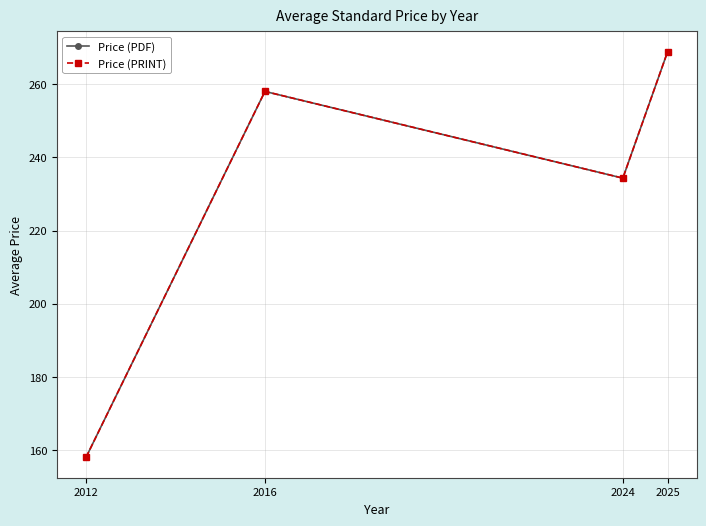

Rank the series at 2012 from highest to lowest value.

Price (PDF), Price (PRINT)